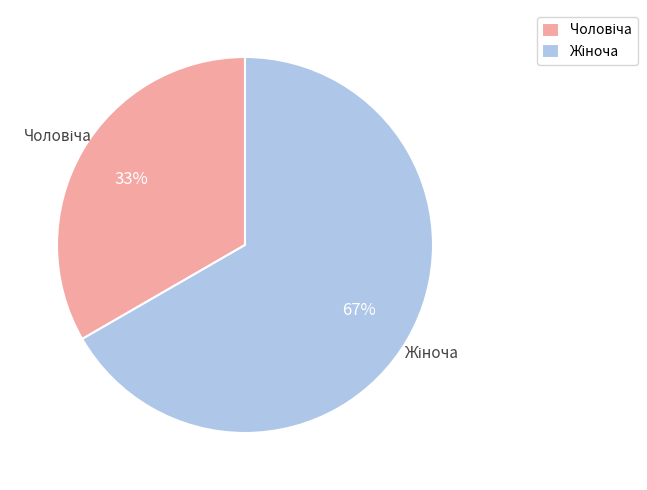

Is there any slice that represents more than half of the pie?

Yes